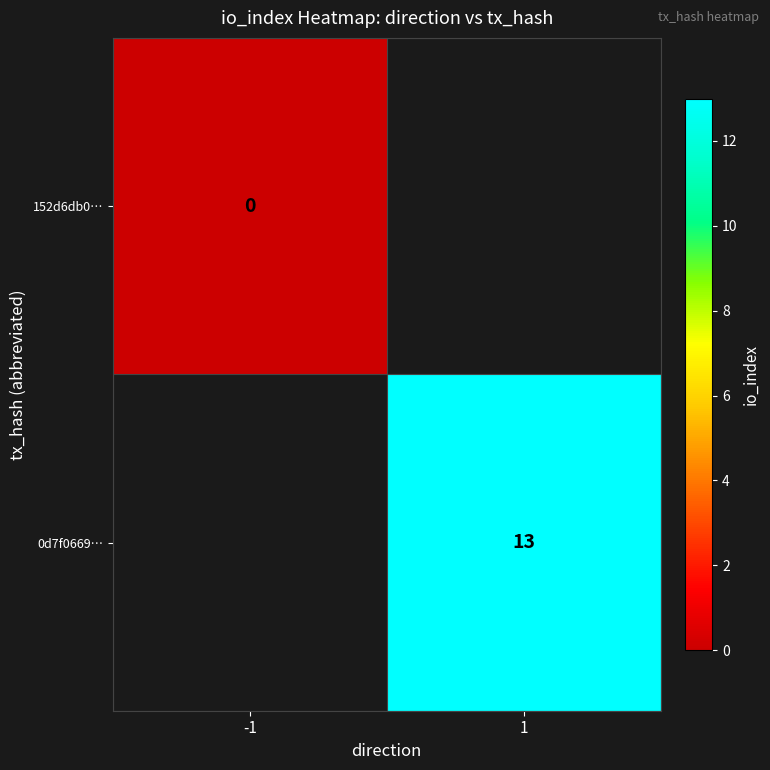

Is it true that 0d7f0669… equals 13 at 1?

True